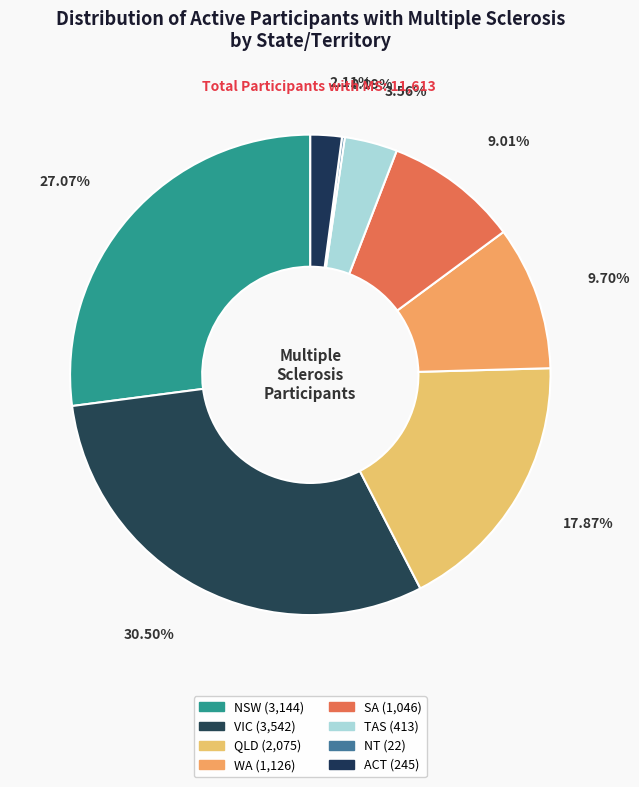

Is there a majority slice in this chart?

No